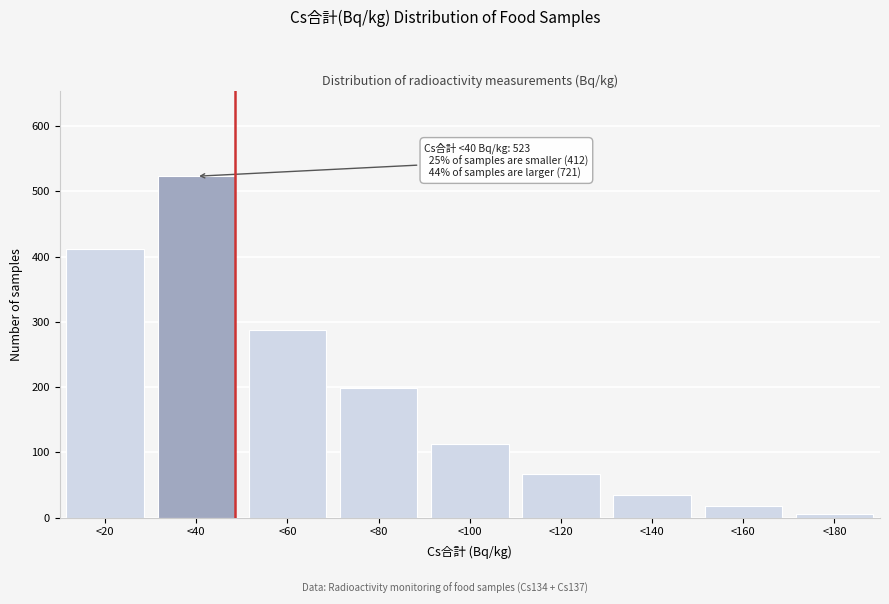

Reading right to left, transcribe all the data shown in this chart.

5	18	34	67	112	198	287	523	412